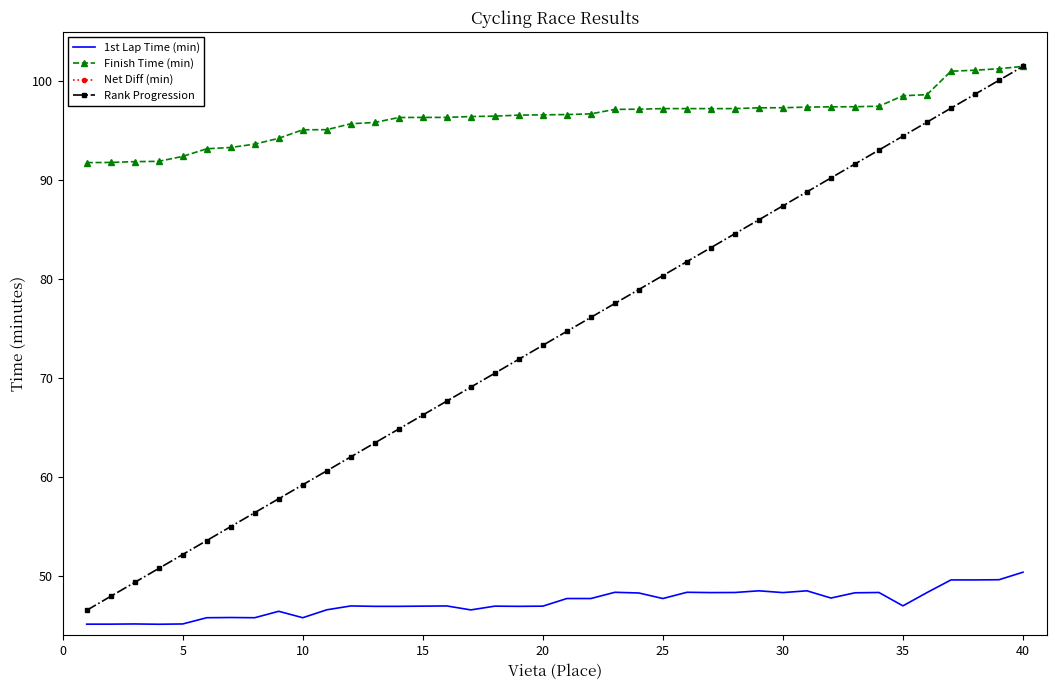

What is the difference between the maximum and second lowest values in the Rank Progression series?

53.6